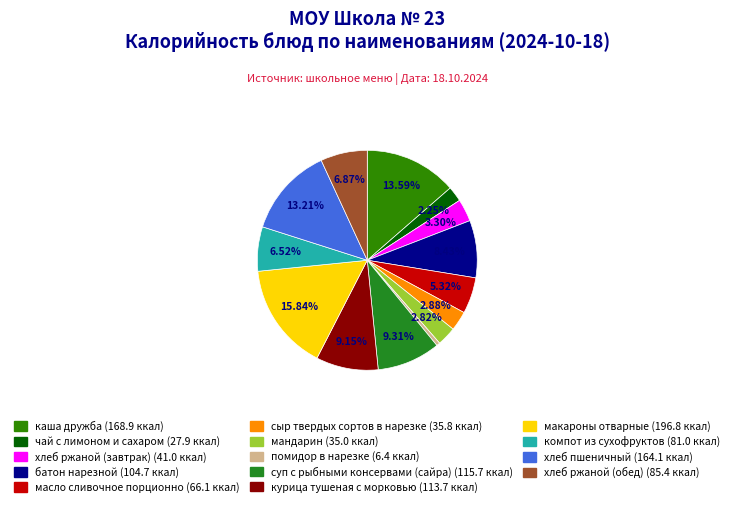

To the nearest percent, what percentage of the pie is компот из сухофруктов?

7%